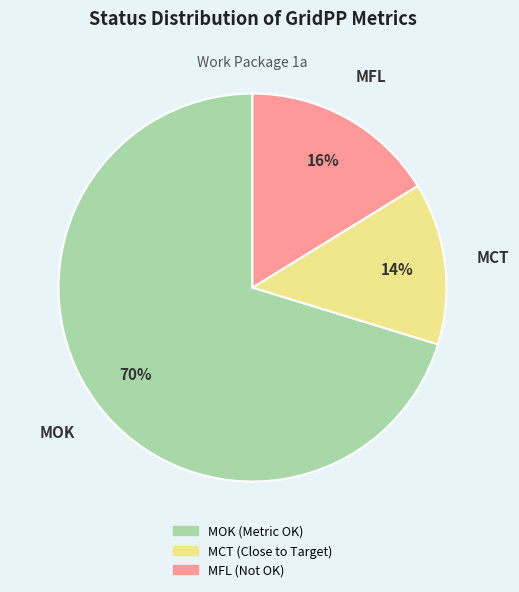

Which category has the smallest portion of the pie?

MCT